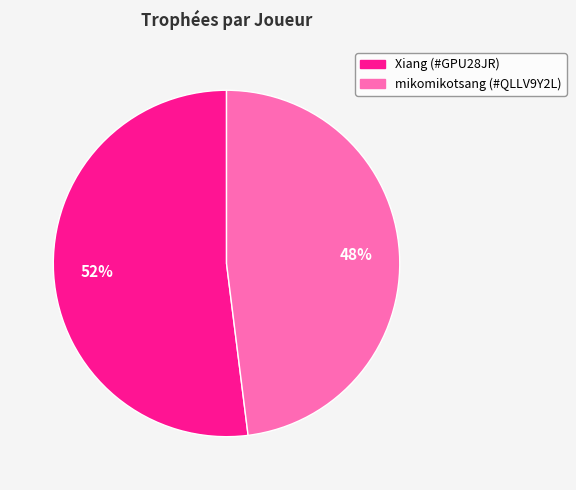

Count the number of slices in the pie.

2